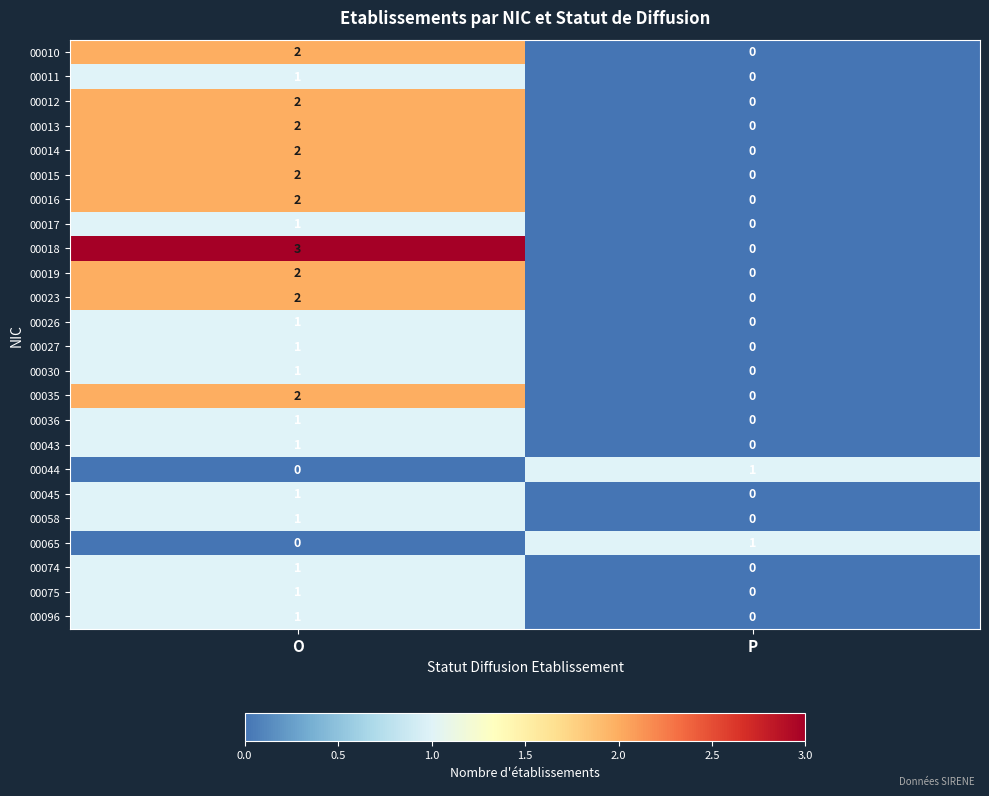

Which series has the largest total across all categories?

00018